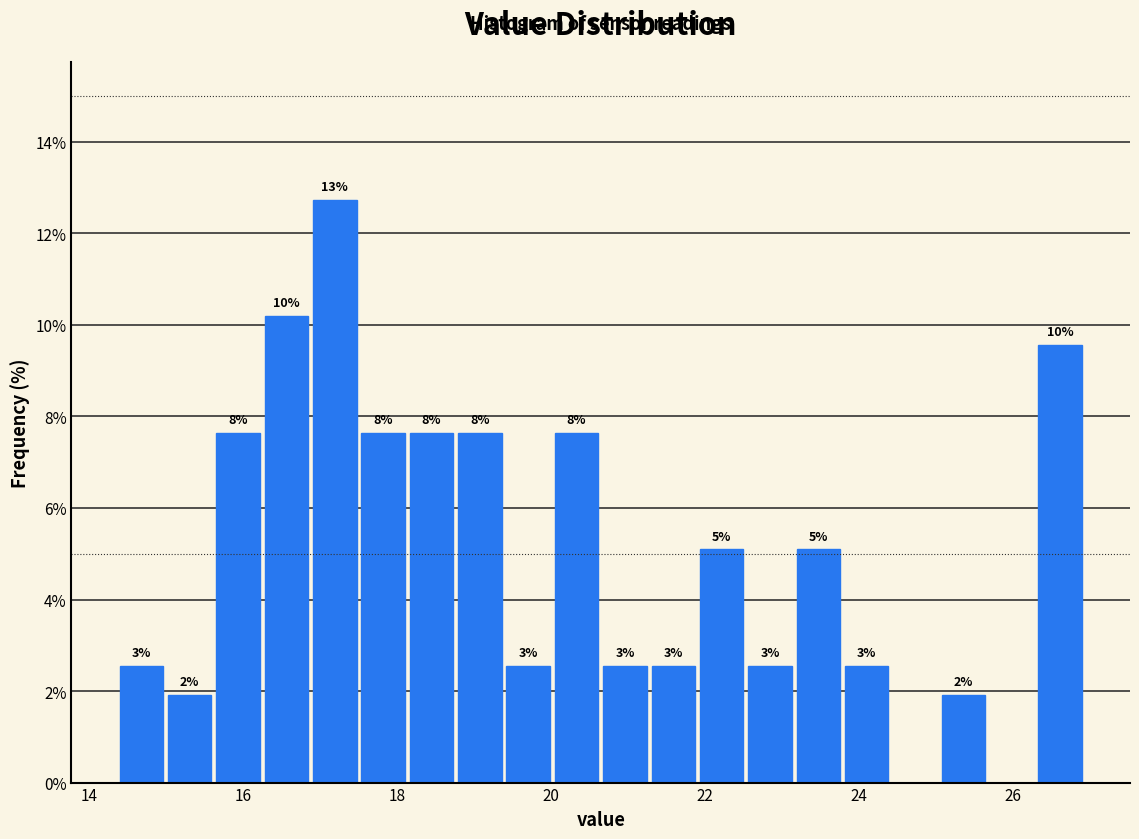

Read against the x-axis, roughly where is the centre of the tallest bar?

17.2